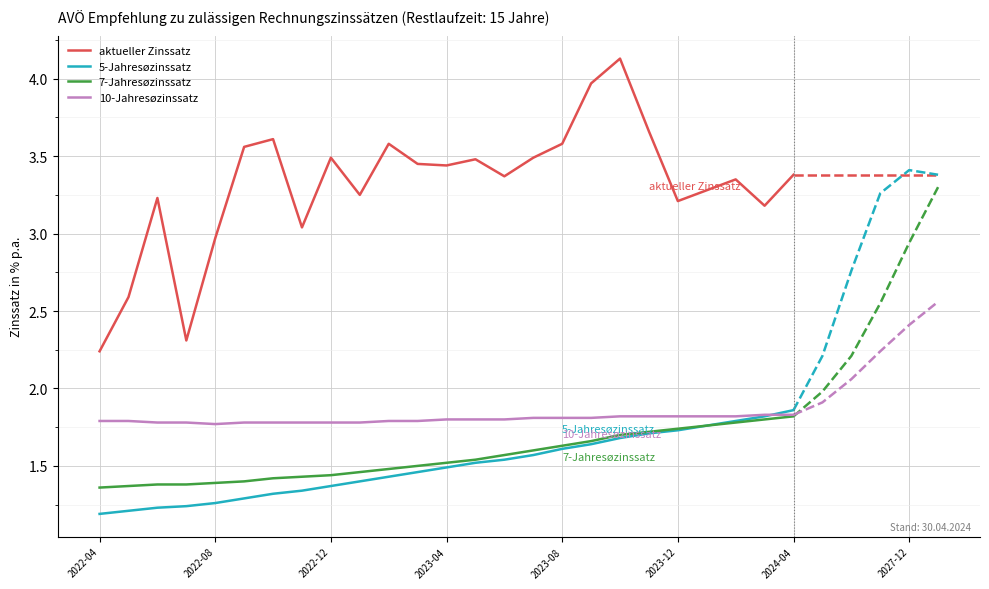

True or false: 5-Jahresøzinssatz and aktueller Zinssatz cross at least once.

False